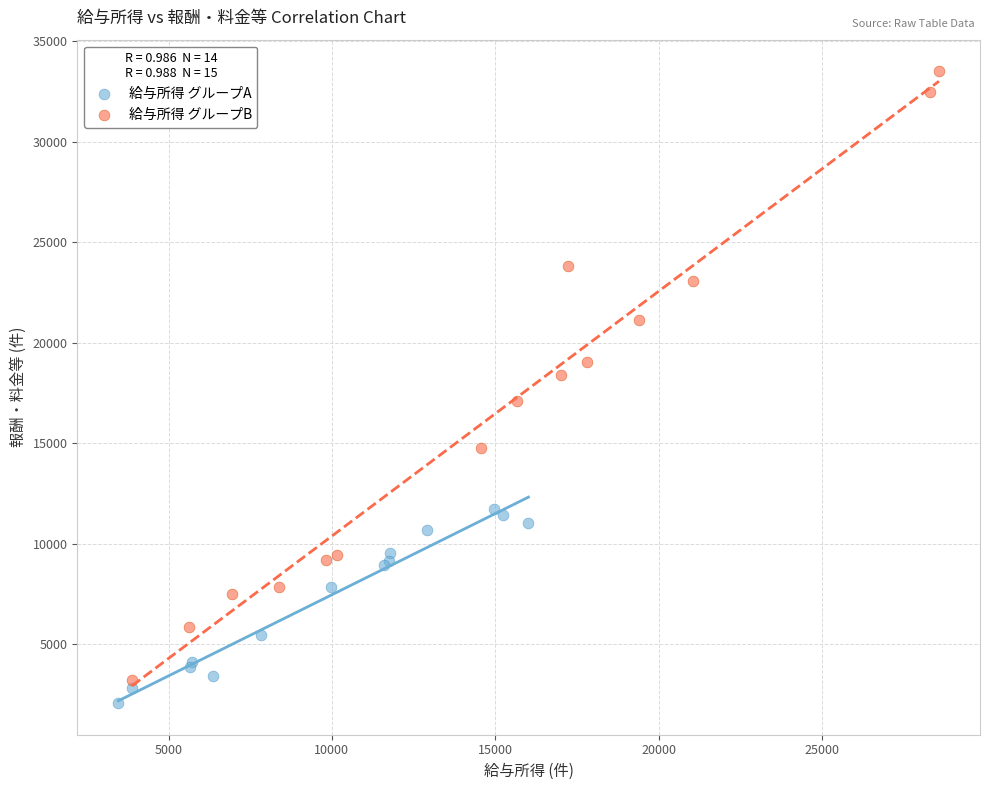

Which series contains the highest Y value?

給与所得 グループB